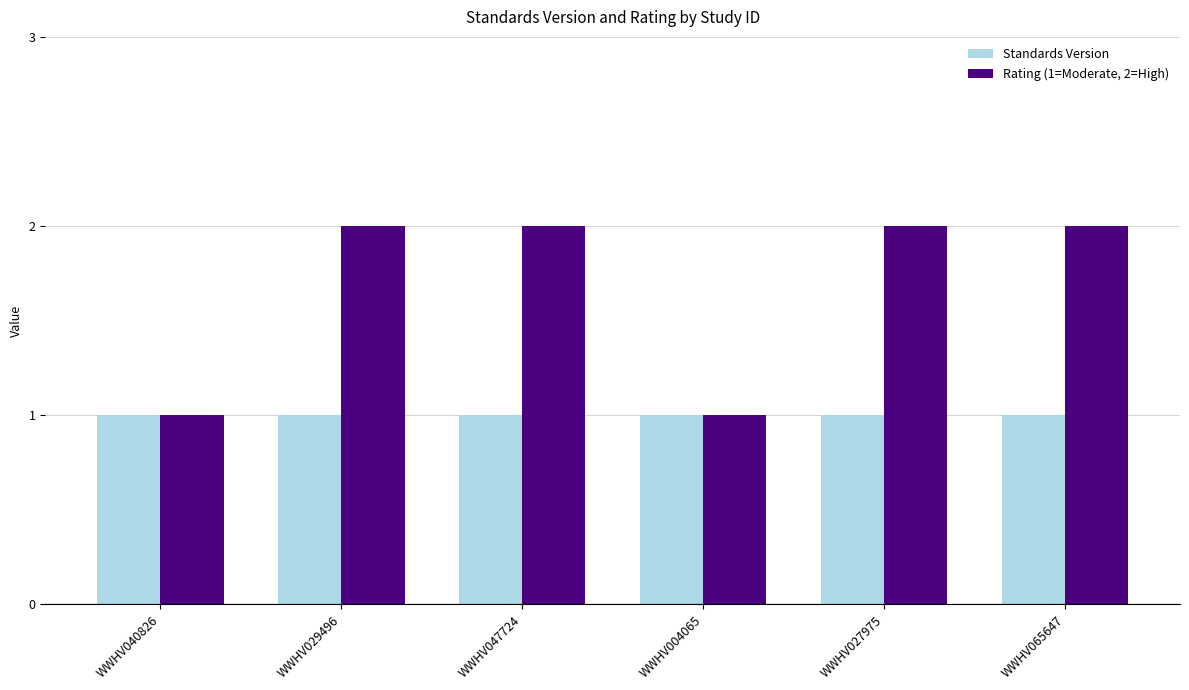

What is the spread (max minus min) of values at WWHV027975?

1